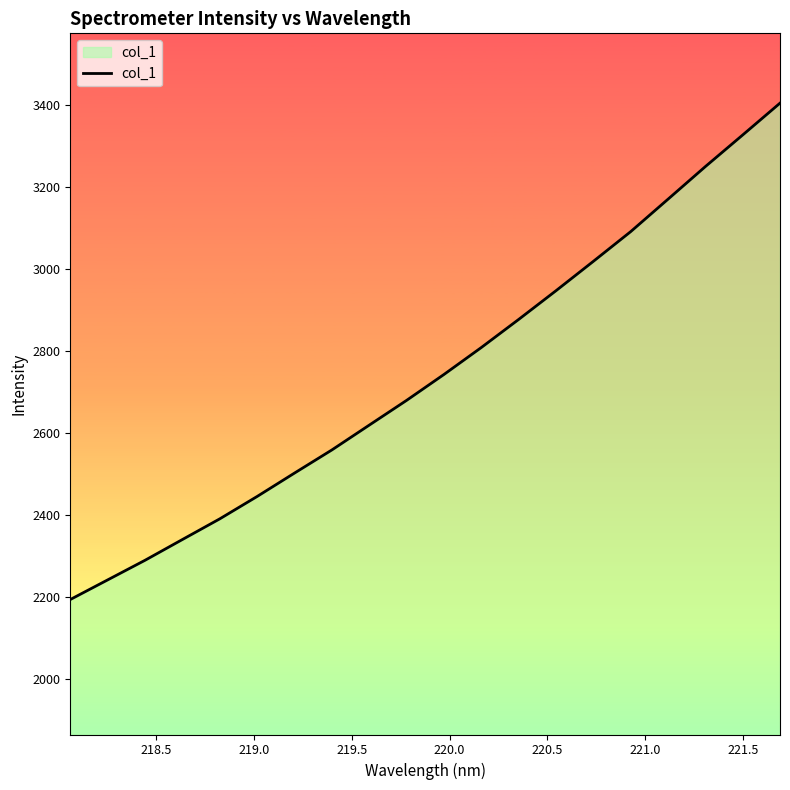

What is the difference between the maximum and minimum values?

1210.2